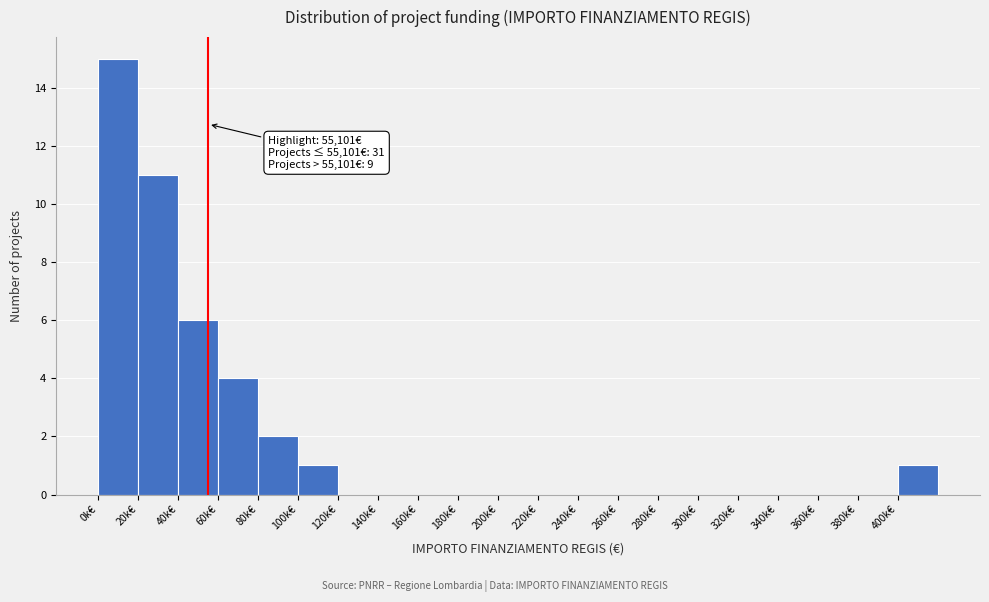

Reading left to right, list all the values displayed in this chart.

0k€=15	20k€=11	40k€=6	60k€=4	80k€=2	100k€=1	120k€=0	140k€=0	160k€=0	180k€=0	200k€=0	220k€=0	240k€=0	260k€=0	280k€=0	300k€=0	320k€=0	340k€=0	360k€=0	380k€=0	400k€=1